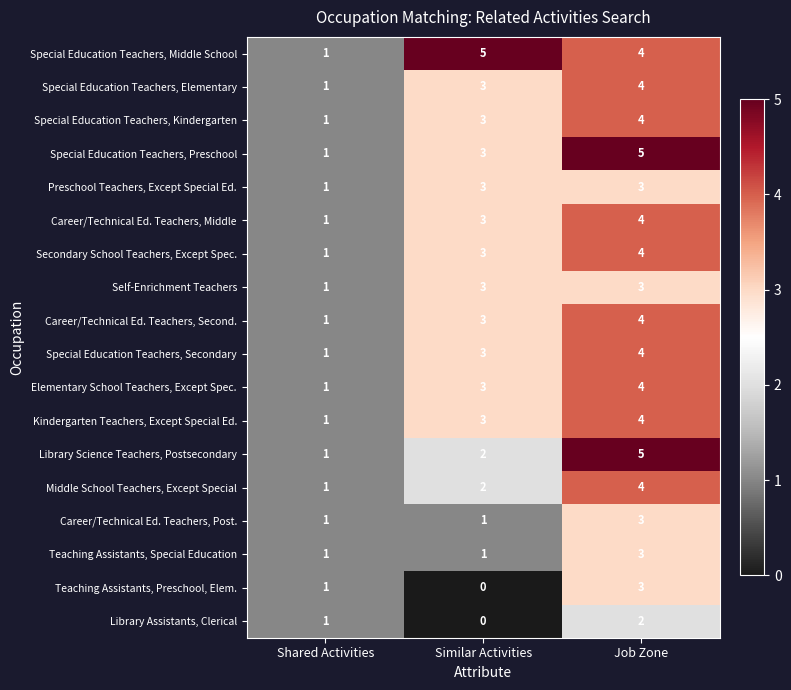

List the labels in order of Career/Technical Ed. Teachers, Second. value, smallest first.

Shared Activities, Similar Activities, Job Zone